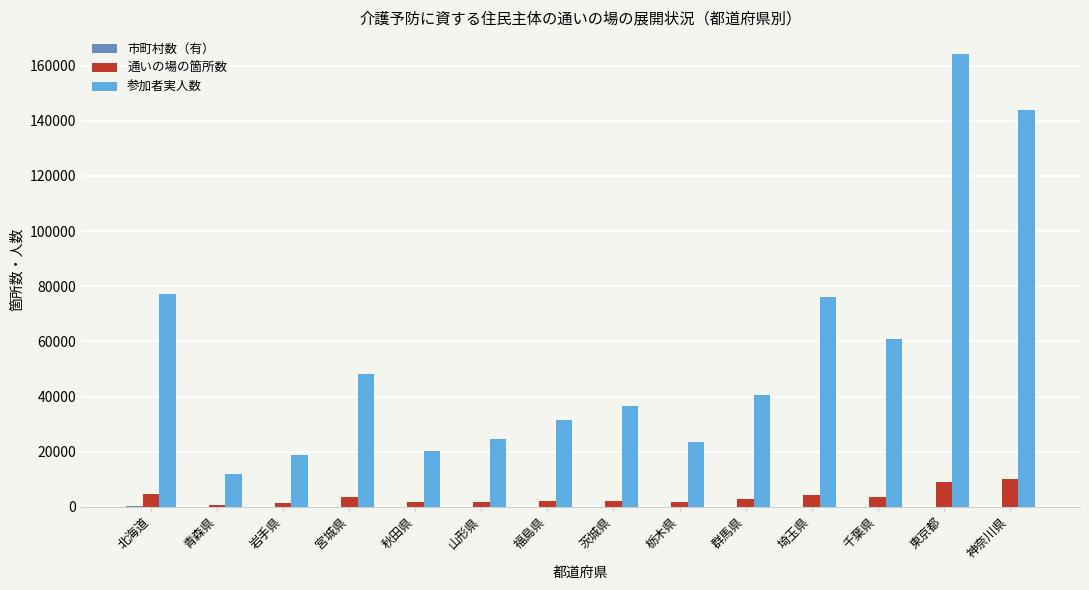

What is the maximum value for 通いの場の箇所数?

10276